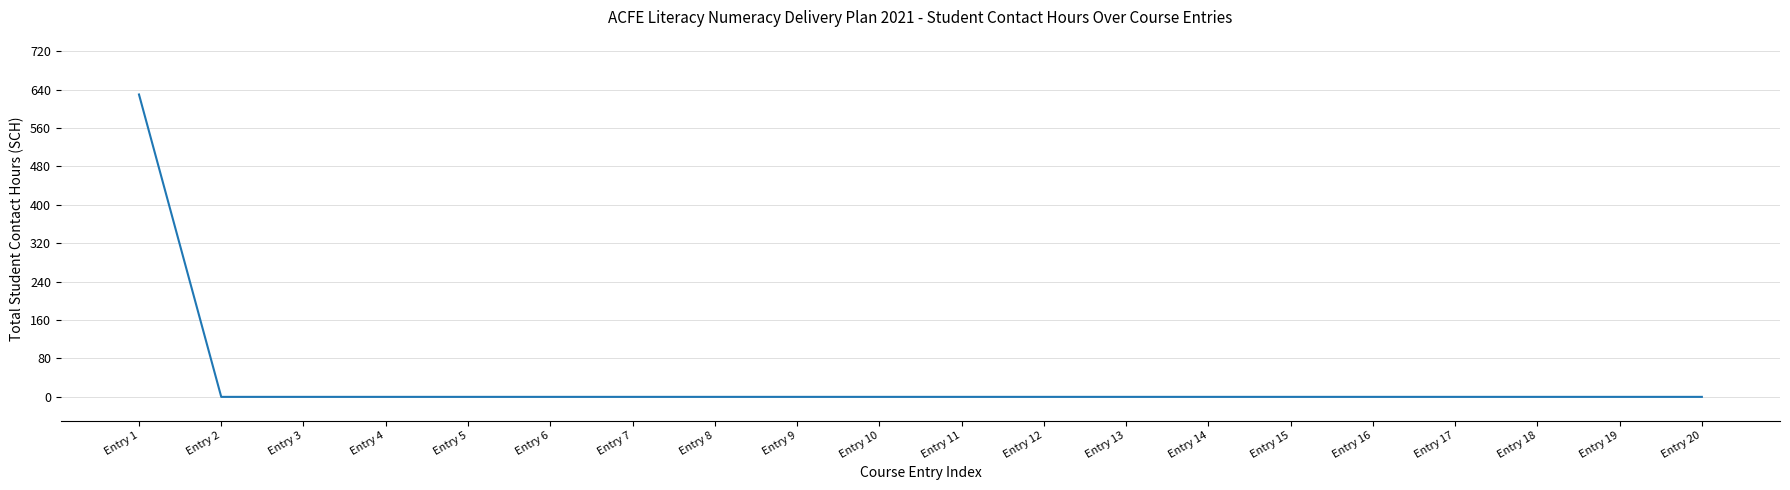

Which category has the highest value across all series?

Entry 1